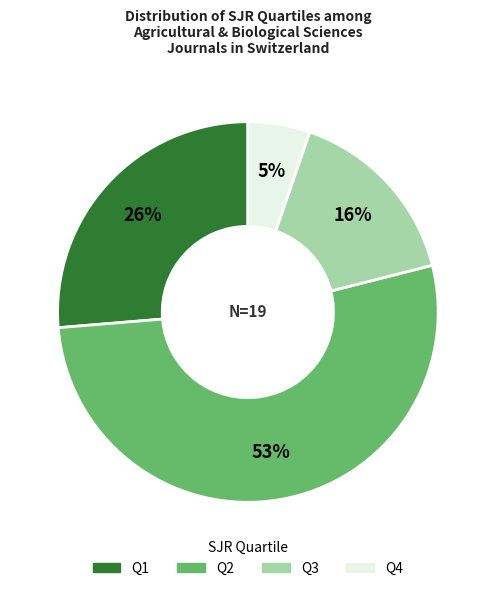

Do Q1 and Q2 together represent more than half of the pie?

Yes